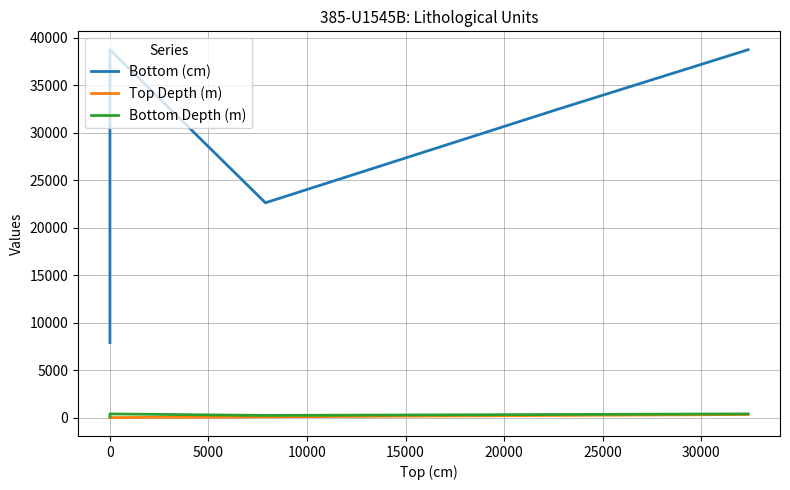

What is the sum of the Bottom Depth (m) values at 15000 and 10000?

711.0